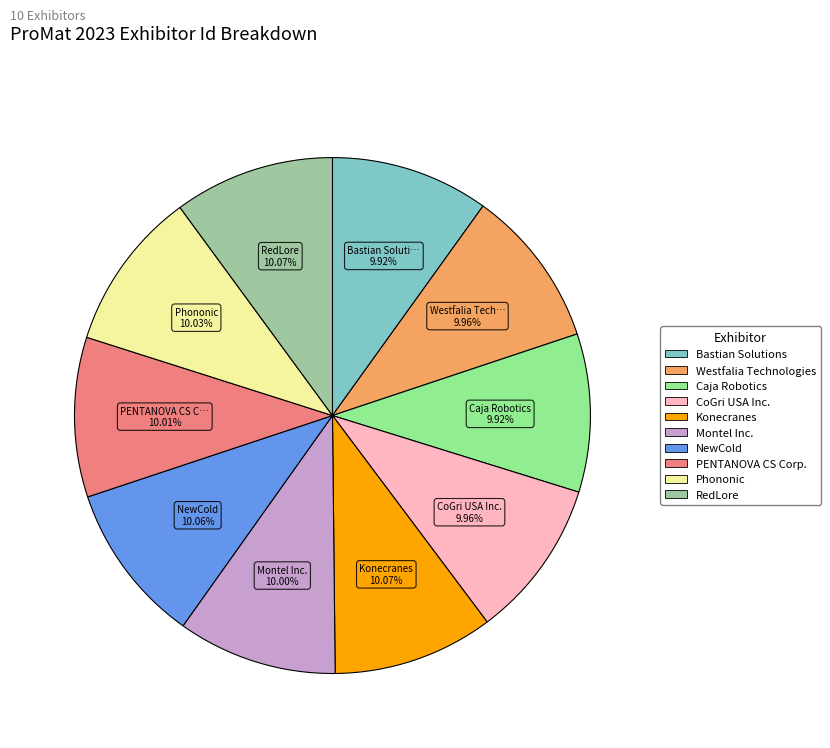

To the nearest percent, what percentage of the pie is Konecranes?

10%